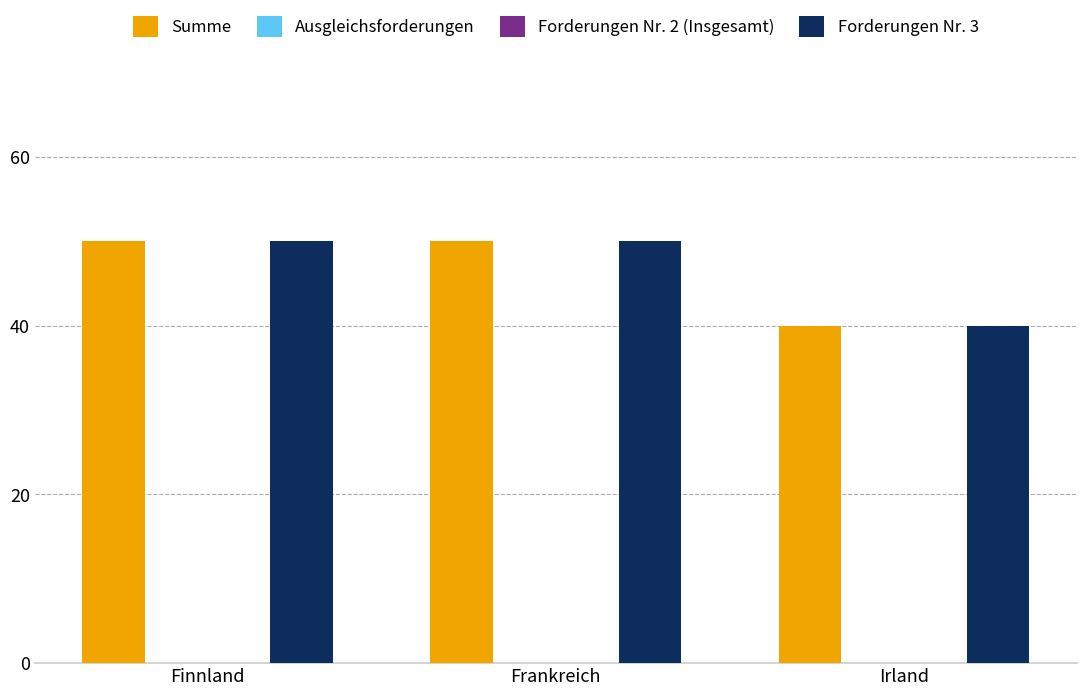

Reading left to right, extract all data points from this chart.

Summe: 50	50	40
Ausgleichsforderungen: 0	0	0
Forderungen Nr. 2 (Insgesamt): 0	0	0
Forderungen Nr. 3: 50	50	40